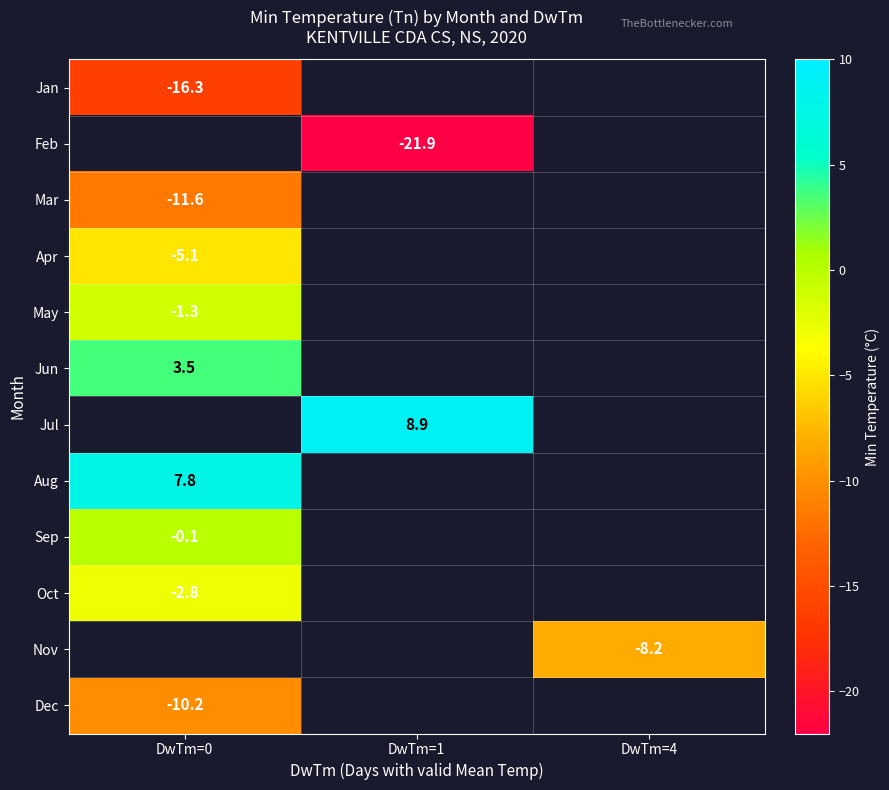

How many distinct data groups are displayed?

12